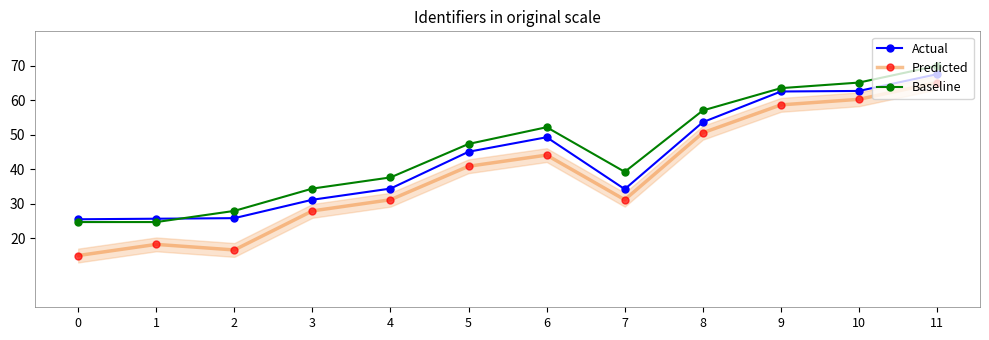

Which series has the largest range (max minus min)?

Predicted